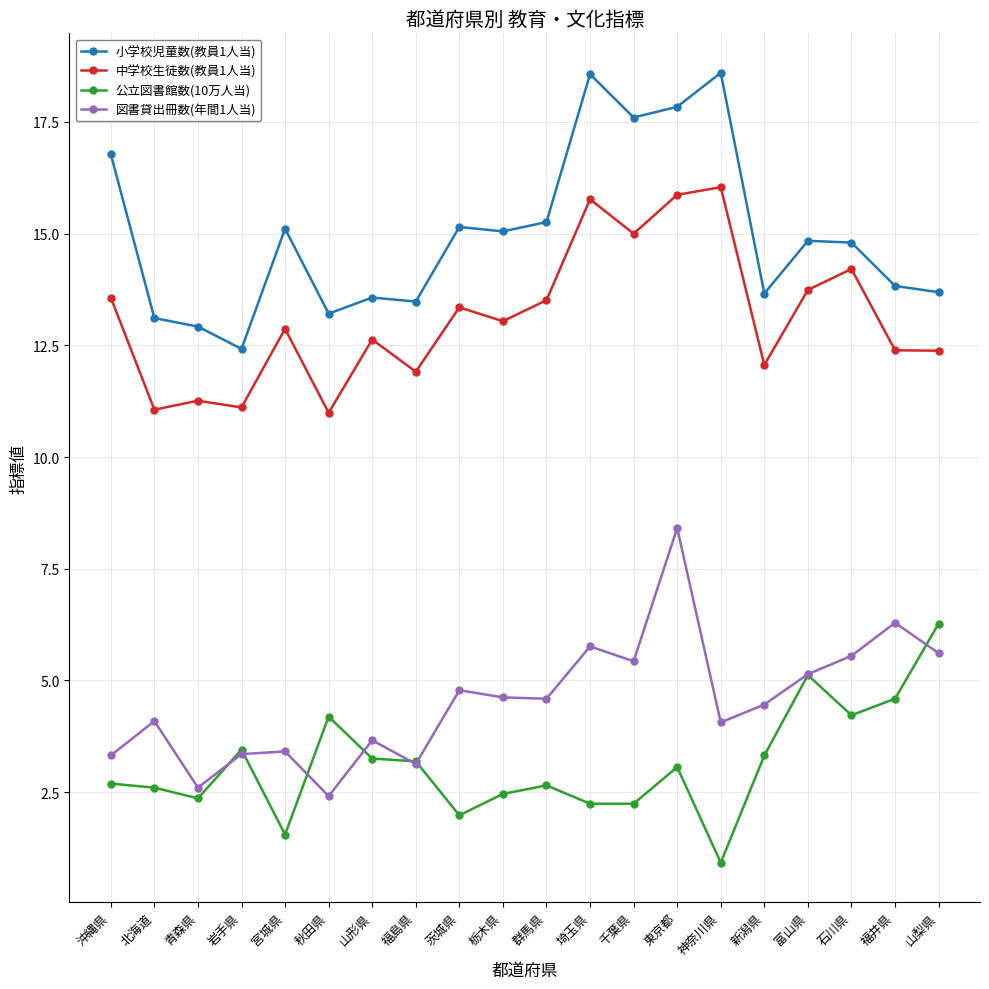

What are all the series names shown in the legend?

小学校児童数(教員1人当), 中学校生徒数(教員1人当), 公立図書館数(10万人当), 図書貸出冊数(年間1人当)